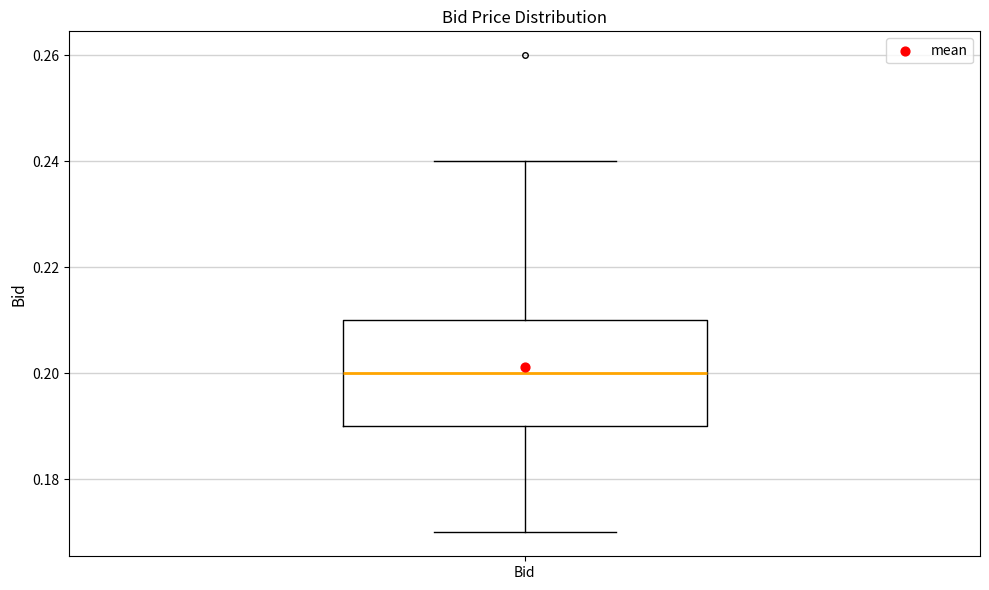

Where does the median line of the box for Bid sit on the y-axis? The values are not printed on the chart, so give them approximately, as read against the axis.

0.20